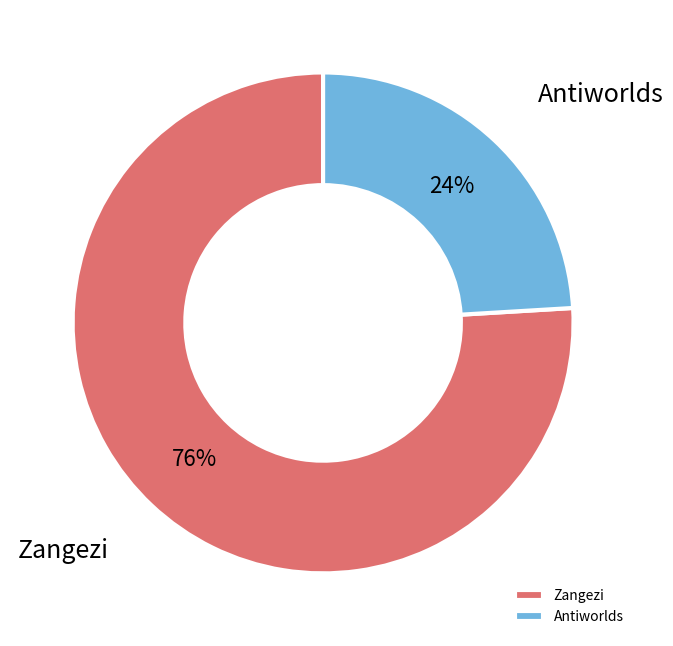

True or false: Zangezi accounts for 62% of the total.

False